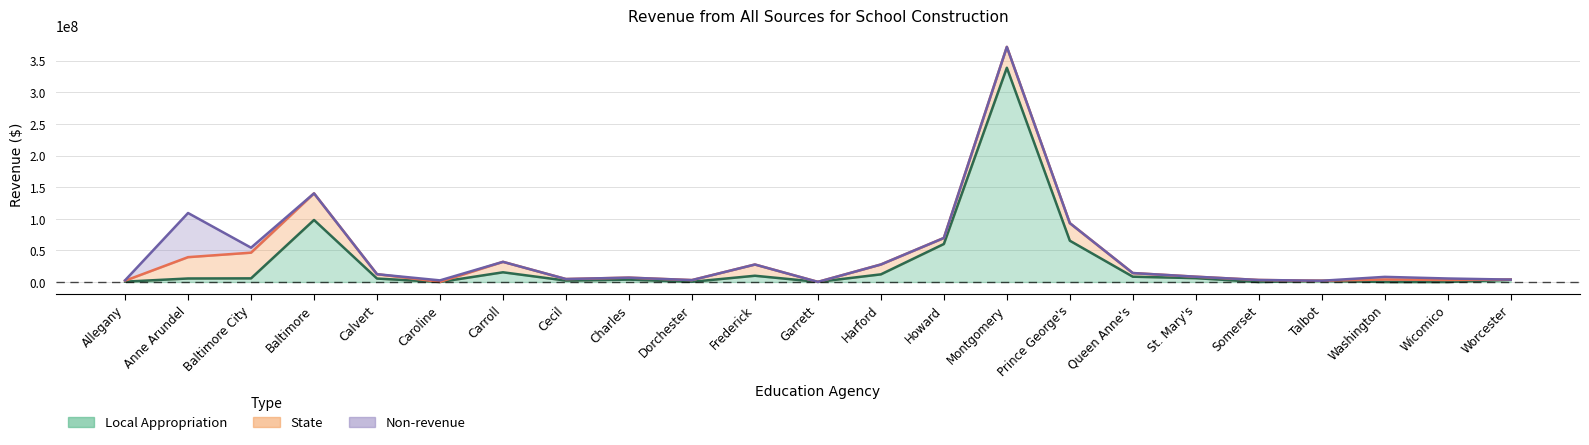

Which has a higher value, Cecil or Talbot?

Cecil